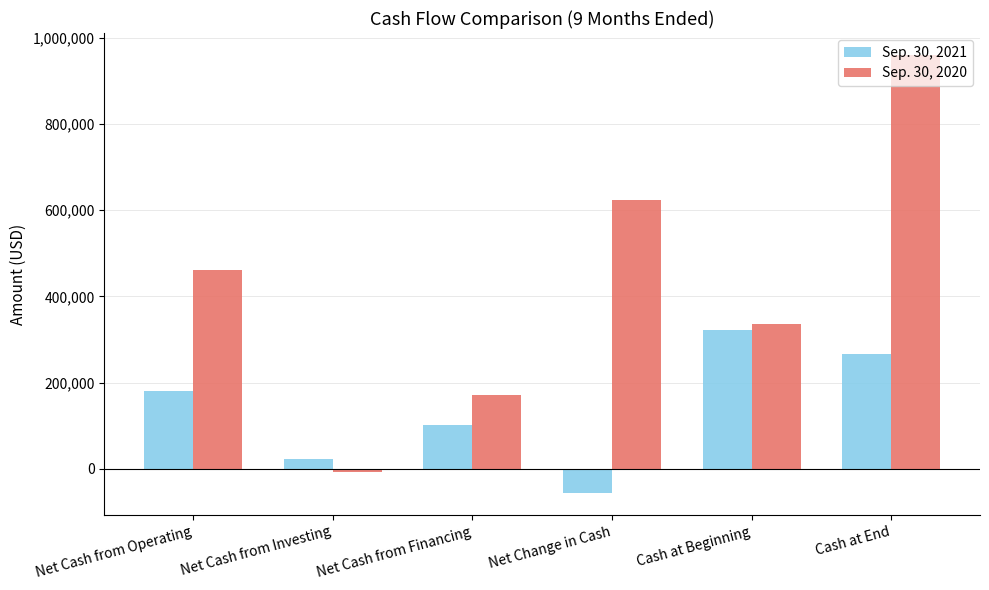

Is it true that Sep. 30, 2020 equals 170500 at Net Cash from Financing?

True